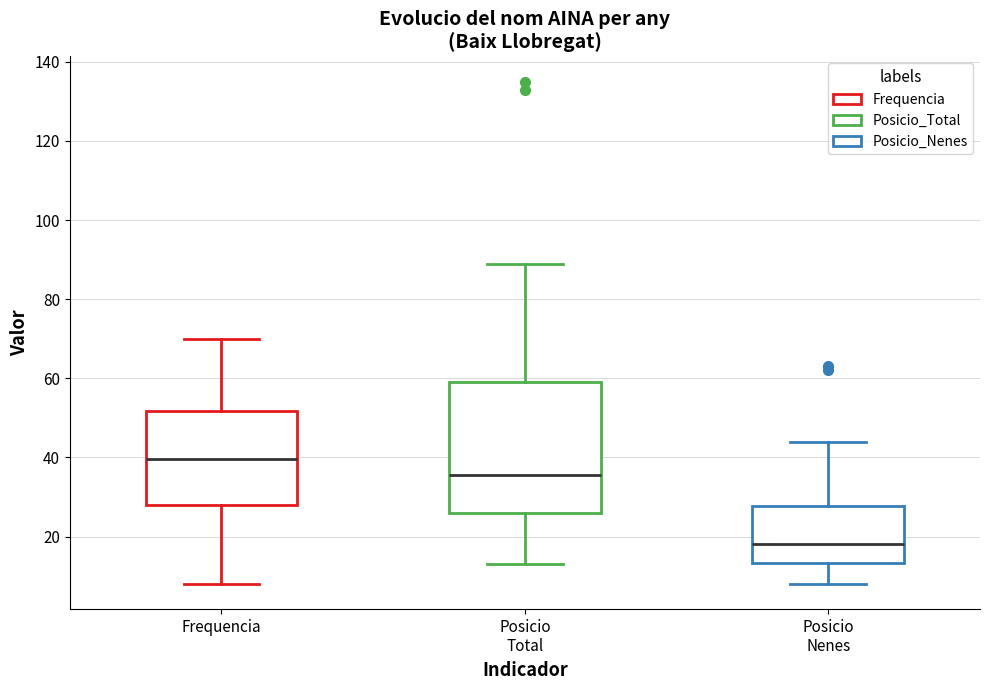

Reading left to right, transcribe this box plot: for each box, give where its median line is, the range the box spans, and where its two whiskers end, as read against the y-axis. The values are not printed on the chart, so give them approximately, as read against the axis.

Frequencia: median 40, box 28 to 52, whiskers 8 to 70
Posicio Total: median 36, box 26 to 60, whiskers 14 to 90
Posicio Nenes: median 18, box 14 to 28, whiskers 8 to 44